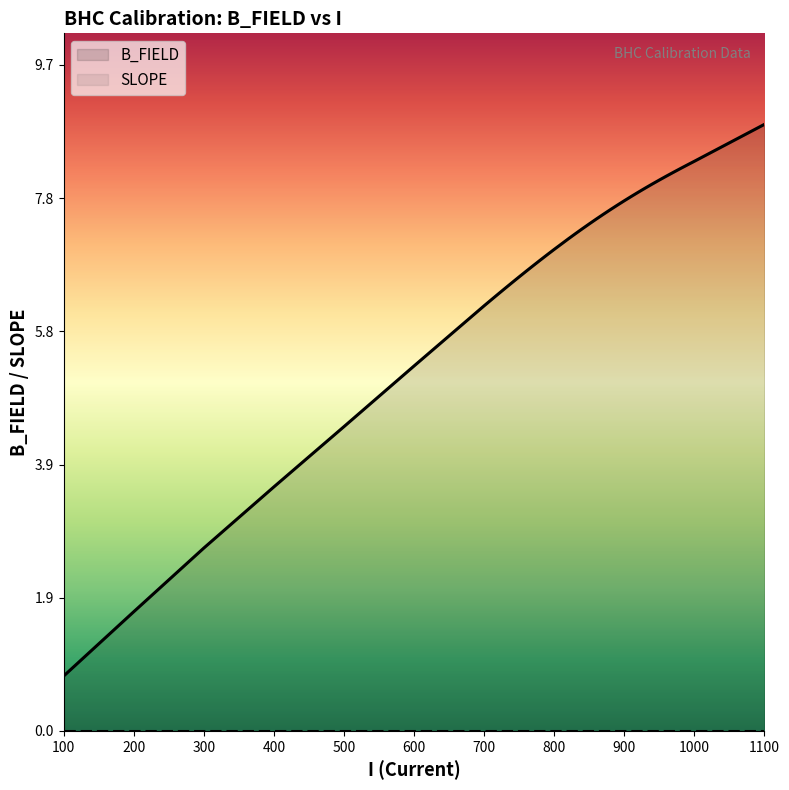

What is the ratio of the value at 600 to the value at 900?

0.7